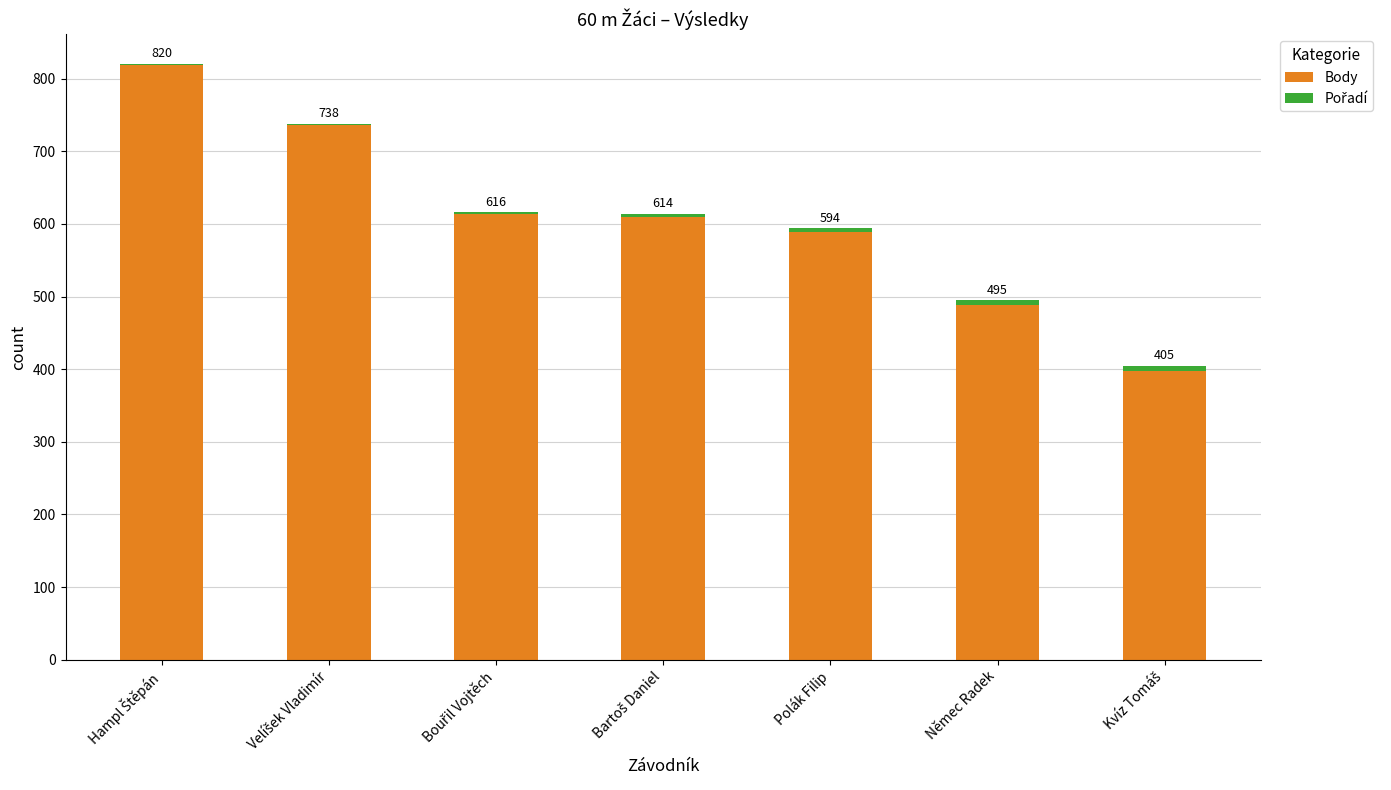

The value of Body at Němec Radek is 489. True or false?

True